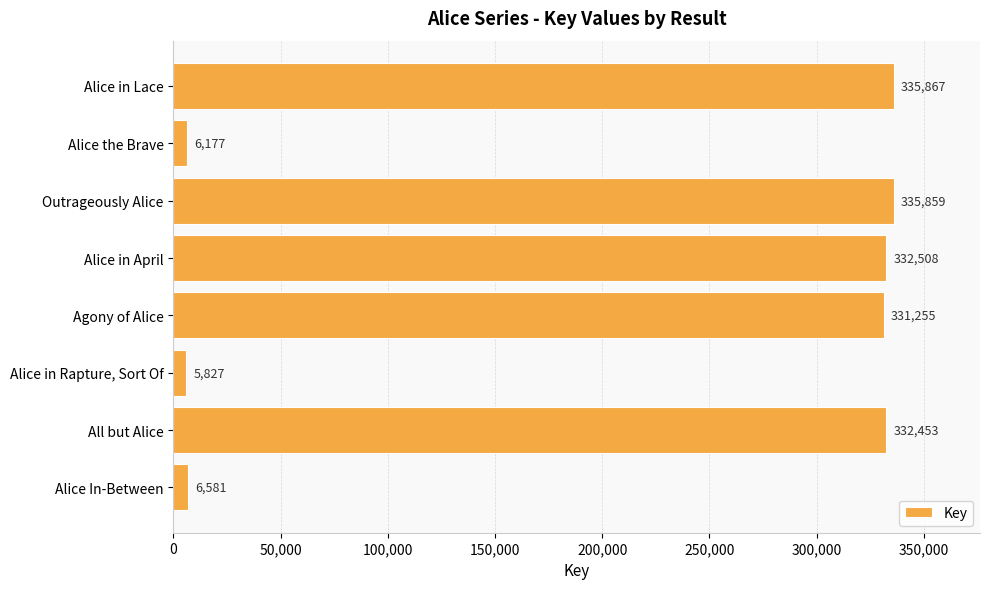

The chart shows a value of 335859 at Outrageously Alice. True or false?

True